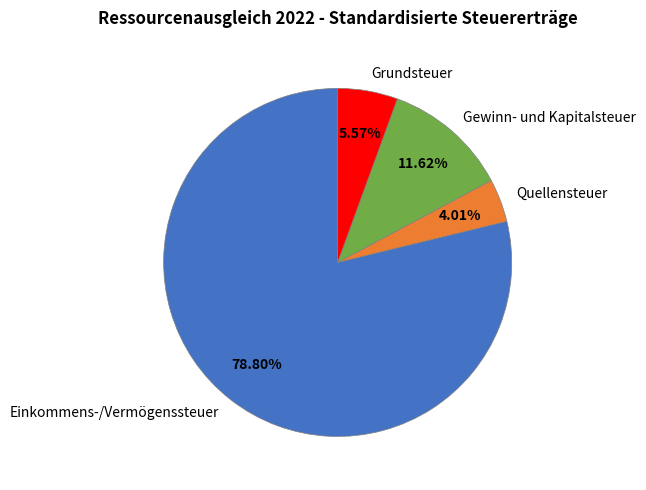

What portion of the pie excludes Einkommens-/Vermögenssteuer?

21.2%